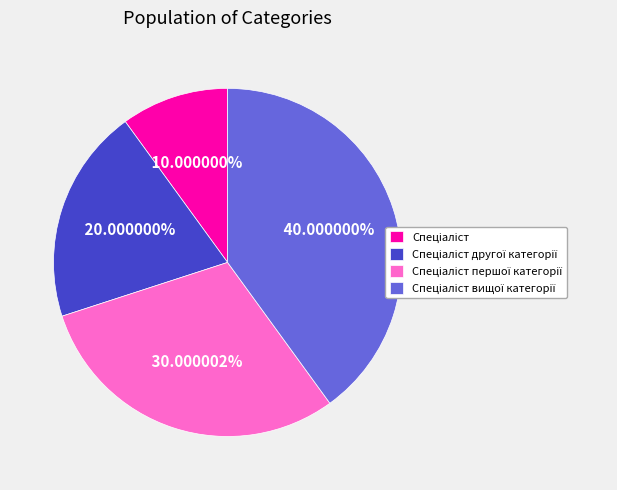

Does any single category account for the majority?

No